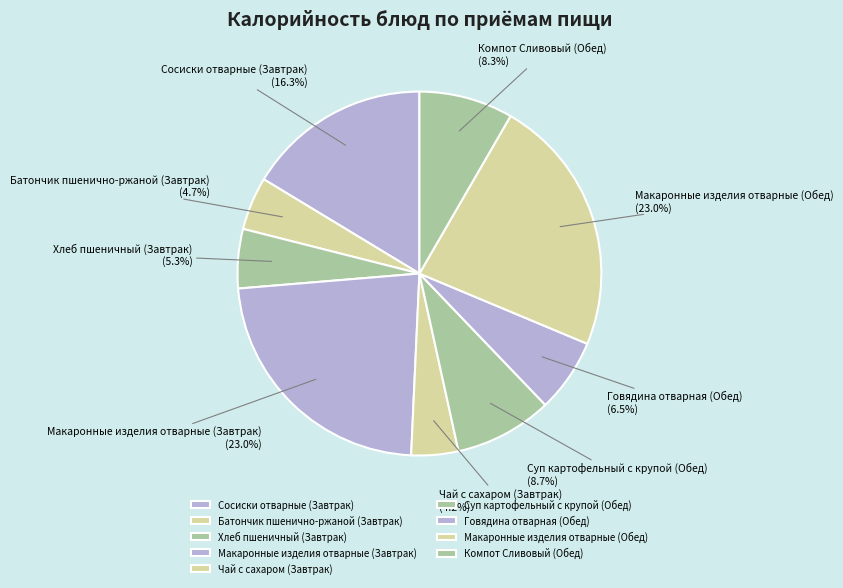

How many slices are in this pie chart?

9